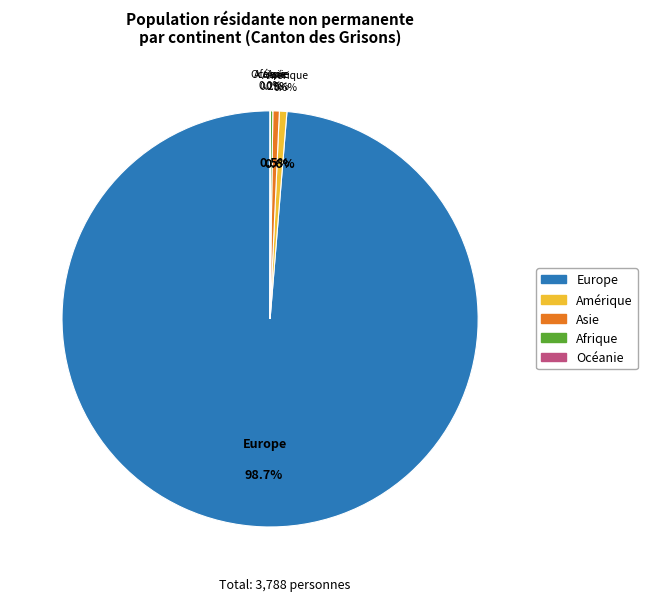

How many slices are in this pie chart?

5